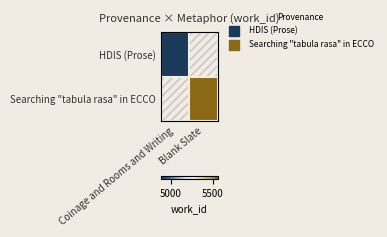

What is the maximum value shown in the chart?

5556.0